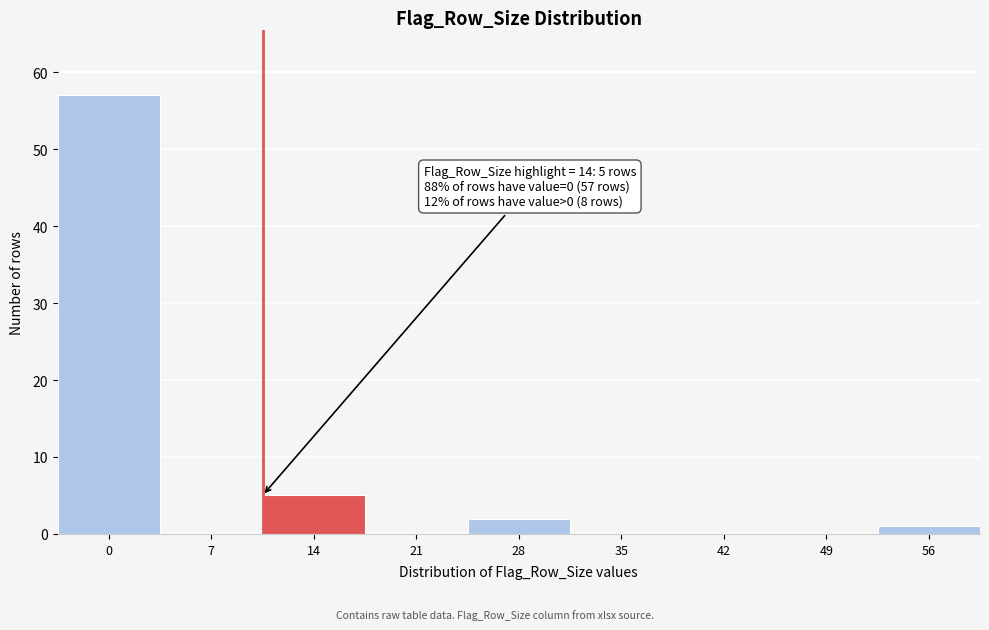

Reading left to right, extract all data points from this chart.

0=57	7=0	14=5	21=0	28=2	35=0	42=0	49=0	56=1